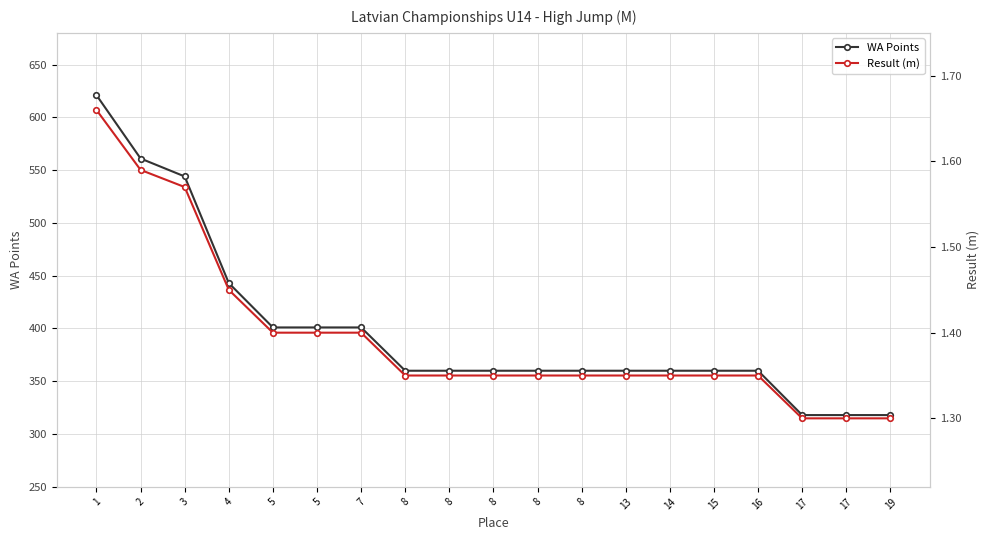

Rank the series by their maximum value, from lowest to highest.

Result (m), WA Points